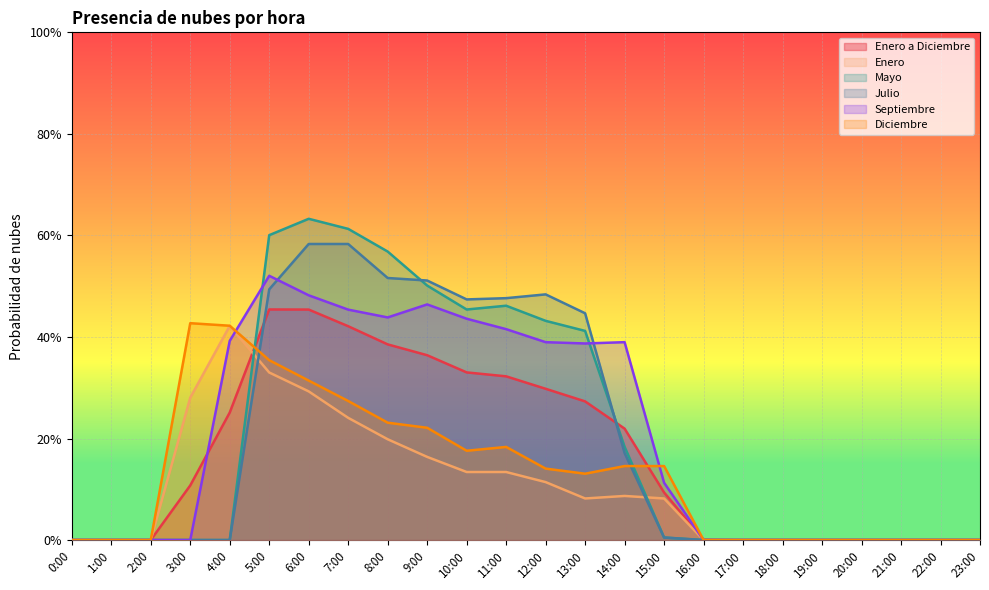

The Enero series shows 0.4 at 7:00. True or false?

False